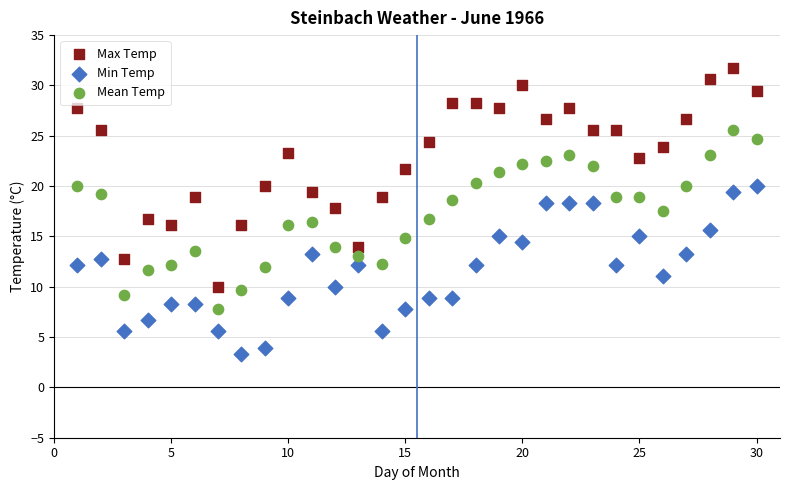

Which series reaches the maximum Y coordinate?

Max Temp